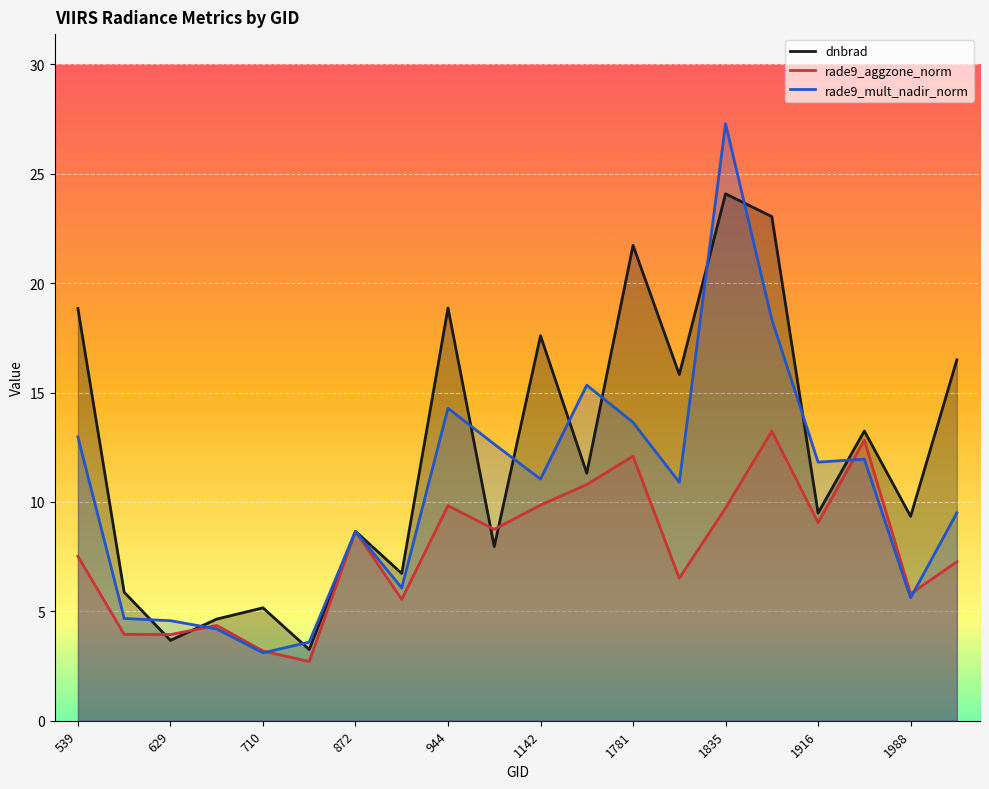

What is the total value across all series at 1142?

38.5